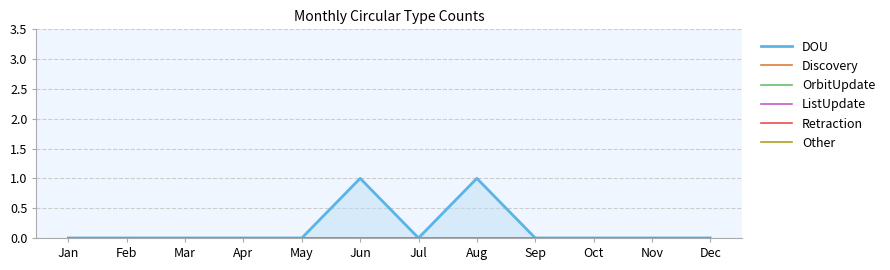

Reading left to right, extract all data points from this chart.

DOU: Jan=0	Feb=0	Mar=0	Apr=0	May=0	Jun=1	Jul=0	Aug=1	Sep=0	Oct=0	Nov=0	Dec=0
Discovery: Jan=0	Feb=0	Mar=0	Apr=0	May=0	Jun=0	Jul=0	Aug=0	Sep=0	Oct=0	Nov=0	Dec=0
OrbitUpdate: Jan=0	Feb=0	Mar=0	Apr=0	May=0	Jun=0	Jul=0	Aug=0	Sep=0	Oct=0	Nov=0	Dec=0
ListUpdate: Jan=0	Feb=0	Mar=0	Apr=0	May=0	Jun=0	Jul=0	Aug=0	Sep=0	Oct=0	Nov=0	Dec=0
Retraction: Jan=0	Feb=0	Mar=0	Apr=0	May=0	Jun=0	Jul=0	Aug=0	Sep=0	Oct=0	Nov=0	Dec=0
Other: Jan=0	Feb=0	Mar=0	Apr=0	May=0	Jun=0	Jul=0	Aug=0	Sep=0	Oct=0	Nov=0	Dec=0